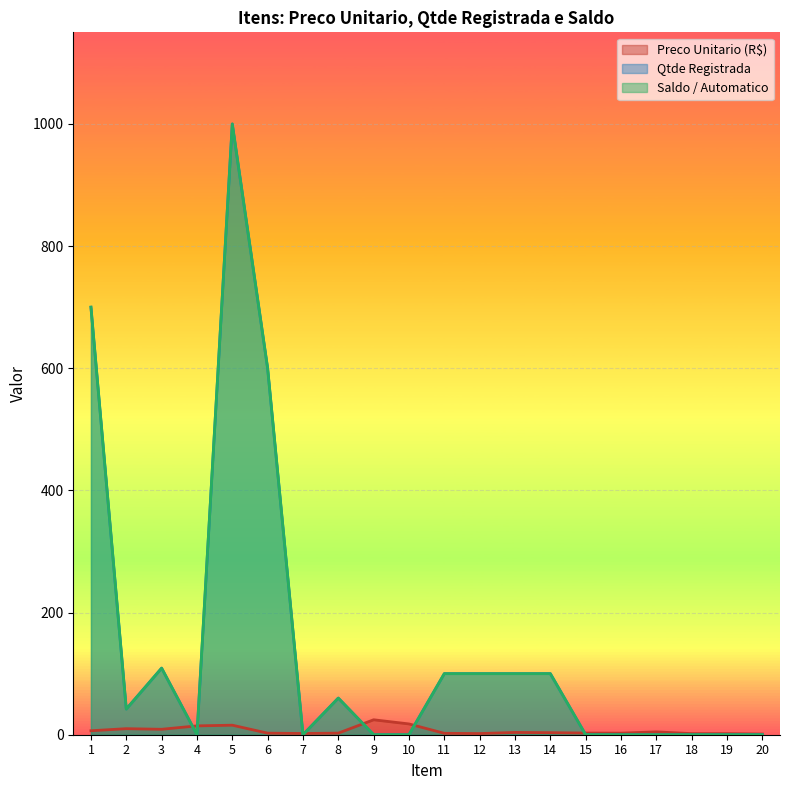

Reading left to right, transcribe all the data shown in this chart.

Preco Unitario (R$): 6.5	9.9	8.9	14.5	15.6	2.6	2.0	2.6	24.5	17.6	2.3	1.9	3.7	3.4	2.8	2.6	4.7	1.8	1.8	1.1
Qtde Registrada: 700.0	42.0	109.0	0.0	1000.0	600.0	0.0	60.0	0.0	0.0	100.0	100.0	100.0	100.0	0.0	0.0	0.0	0.0	0.0	0.0
Saldo / Automatico: 700.0	42.0	109.0	0.0	1000.0	600.0	0.0	60.0	0.0	0.0	100.0	100.0	100.0	100.0	0.0	0.0	0.0	0.0	0.0	0.0